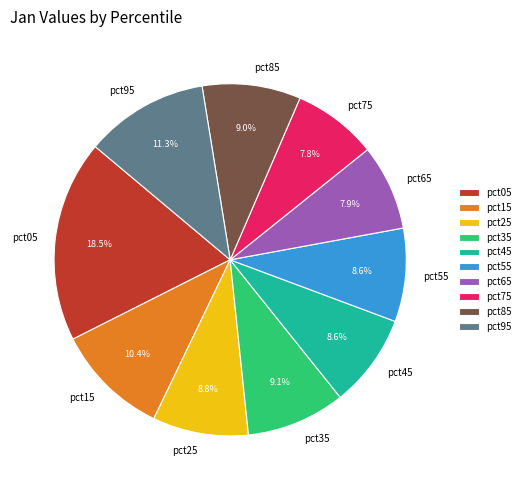

Which category has the biggest portion of the pie?

pct05